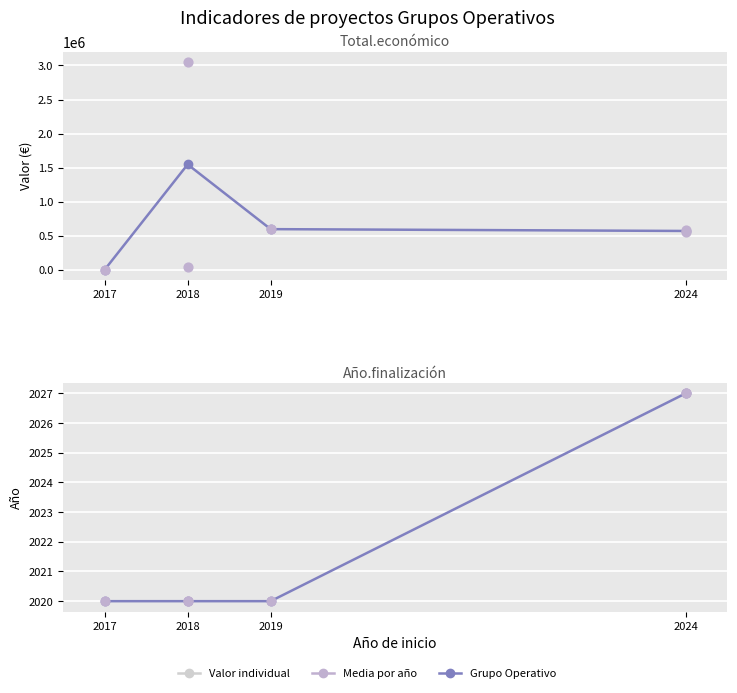

Approximately how many times larger is the value at 2024 compared to 2017?

1.0